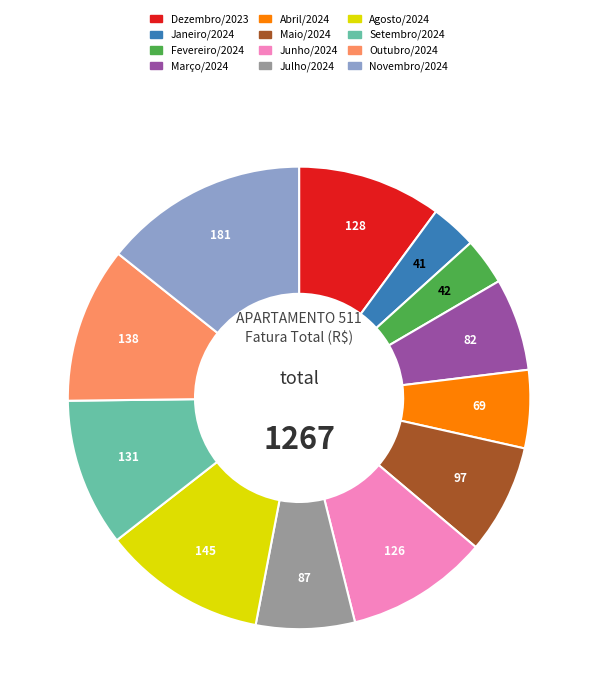

Which has a higher value, Maio/2024 or Dezembro/2023?

Dezembro/2023